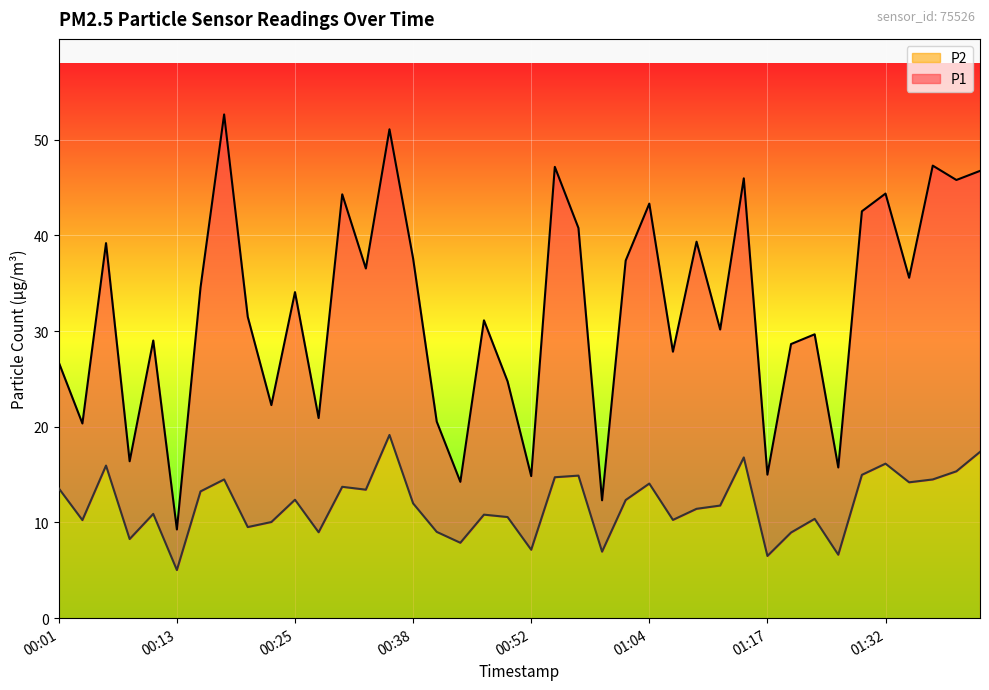

List the labels in order of P2 value, smallest first.

00:13, 01:17, 01:27, 01:00, 00:52, 00:45, 00:08, 01:19, 00:28, 00:42, 00:20, 00:23, 00:03, 01:07, 01:22, 00:50, 00:47, 00:11, 01:09, 01:12, 00:38, 01:02, 00:25, 00:16, 00:33, 00:01, 00:30, 01:04, 01:34, 00:18, 01:36, 00:55, 00:57, 01:29, 01:39, 00:06, 01:32, 01:15, 01:41, 00:35